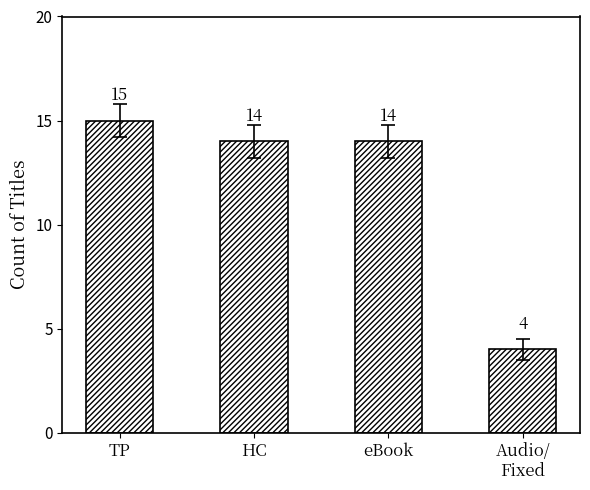

At which category does the chart reach its peak across all series?

TP